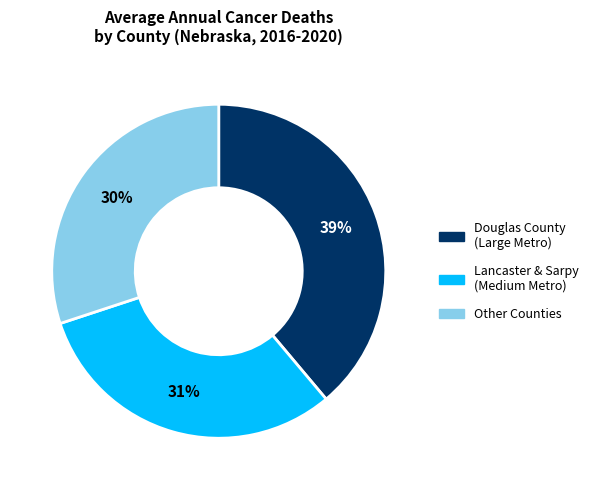

Is there a majority slice in this chart?

No